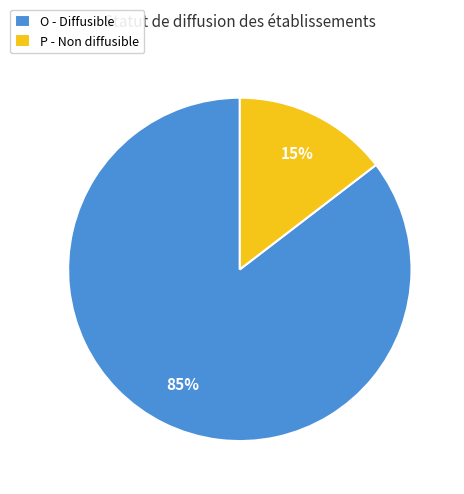

Does P account for over 50% of the chart?

No